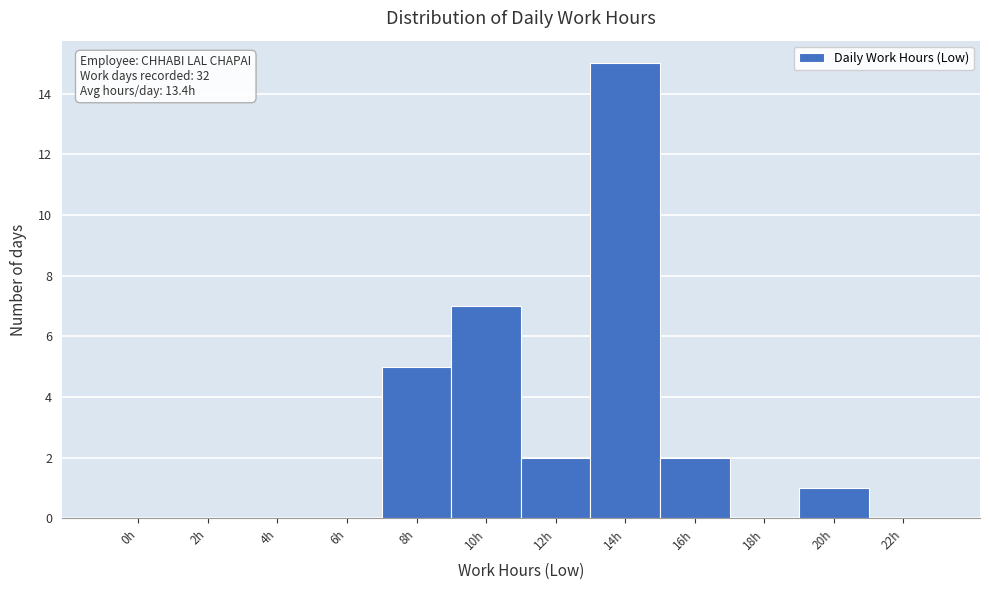

Reading right to left, list all the values displayed in this chart.

22h=0	20h=1	18h=0	16h=2	14h=15	12h=2	10h=7	8h=5	6h=0	4h=0	2h=0	0h=0